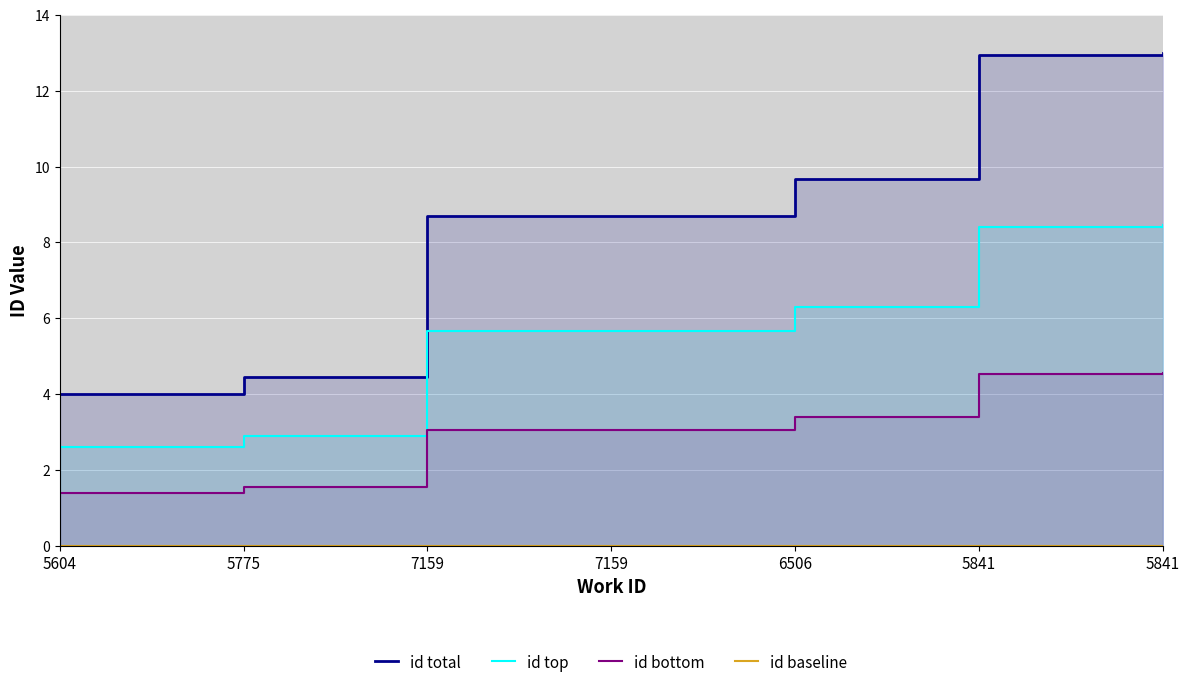

Between 5775 and 7159, which is larger?

7159